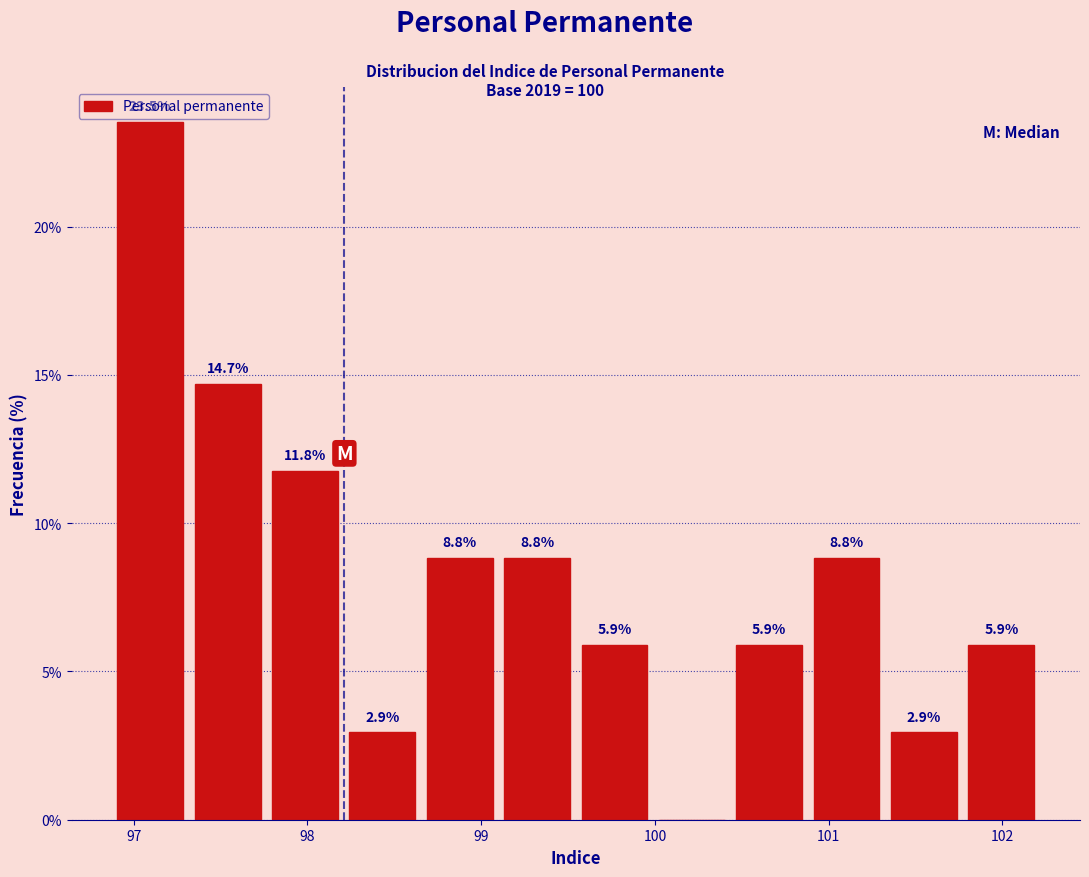

Over which range of the x-axis is the bar tallest?

96.9 to 97.3